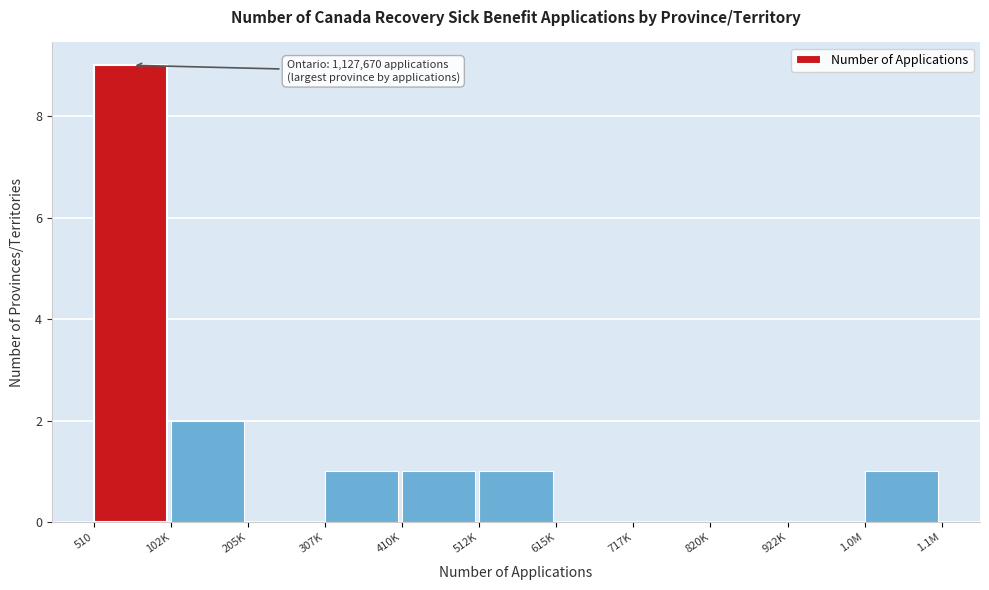

Reading left to right, list all the values displayed in this chart.

510=9	102K=2	205K=0	307K=1	410K=1	512K=1	615K=0	717K=0	820K=0	922K=0	1.0M=1